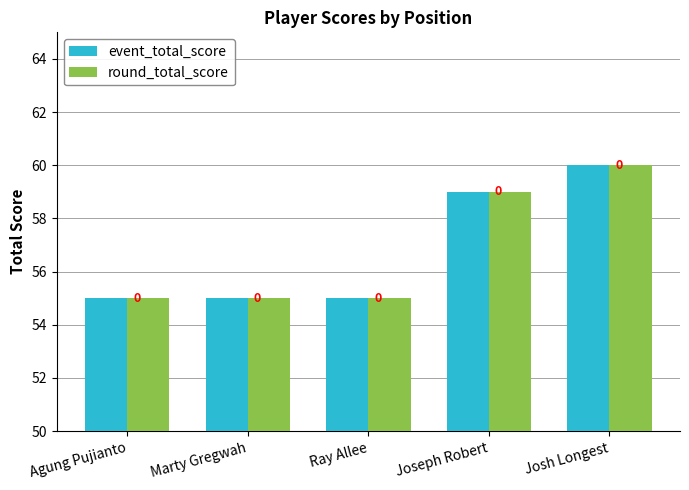

Is the value of event_total_score at Marty Gregwah greater than the value of round_total_score at Marty Gregwah?

No